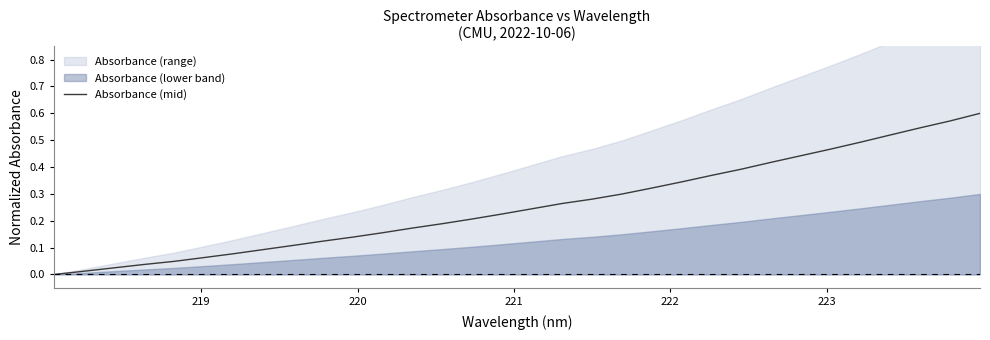

Count the number of categories in the chart.

32